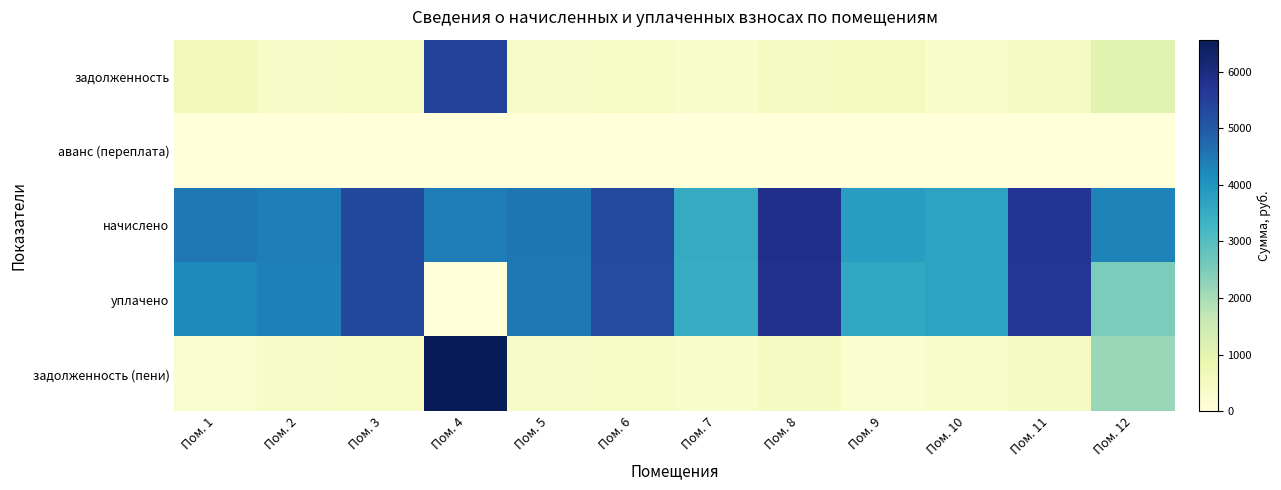

Which series changed the most between Пом. 5 and Пом. 6?

начислено